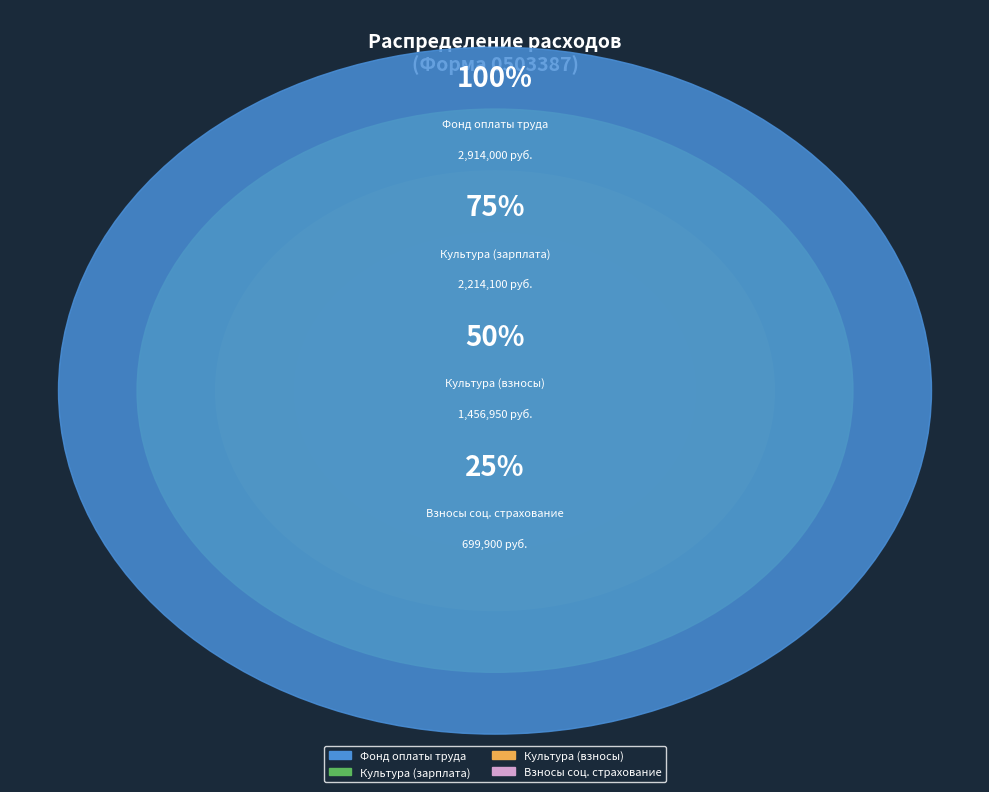

True or false: Расходы на фонд оплаты труда (23000) accounts for 29% of the total.

False